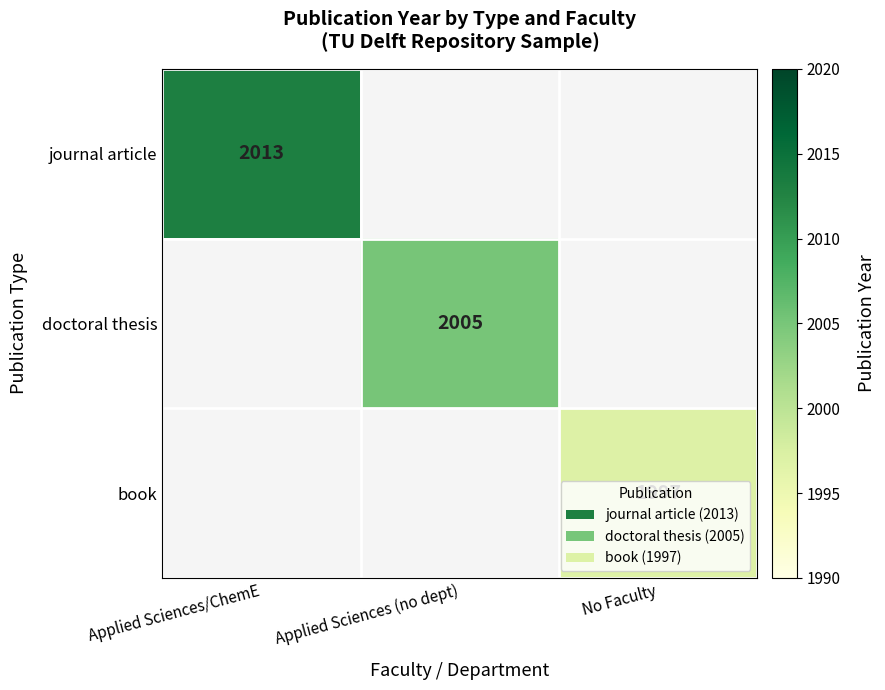

The doctoral thesis series shows 2005 at Applied Sciences (no dept). True or false?

True